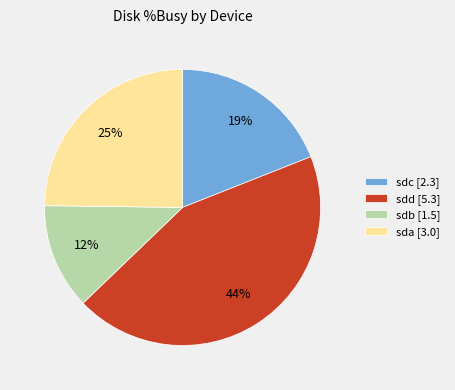

To the nearest percent, what percentage of the pie is sdd [5.3]?

44%